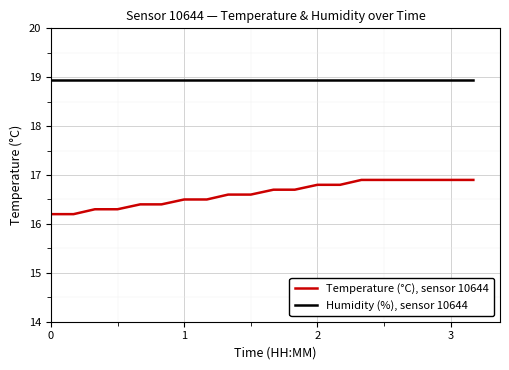

What is the smallest value displayed?

16.2